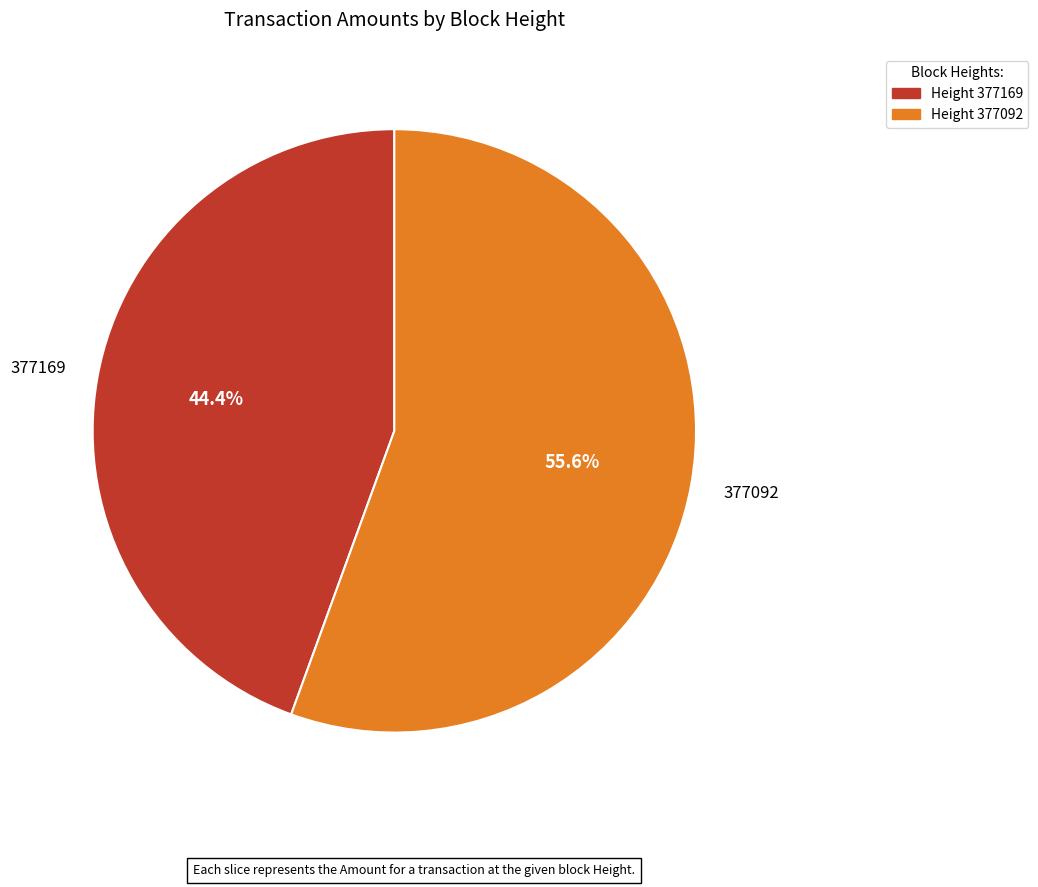

Does any single category account for the majority?

Yes